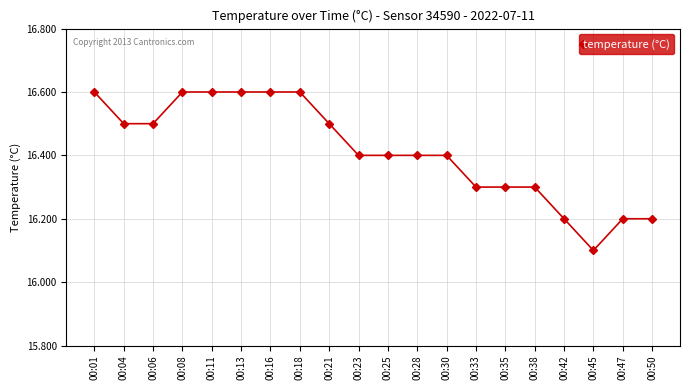

The chart shows a value of 11.4 at 00:06. True or false?

False